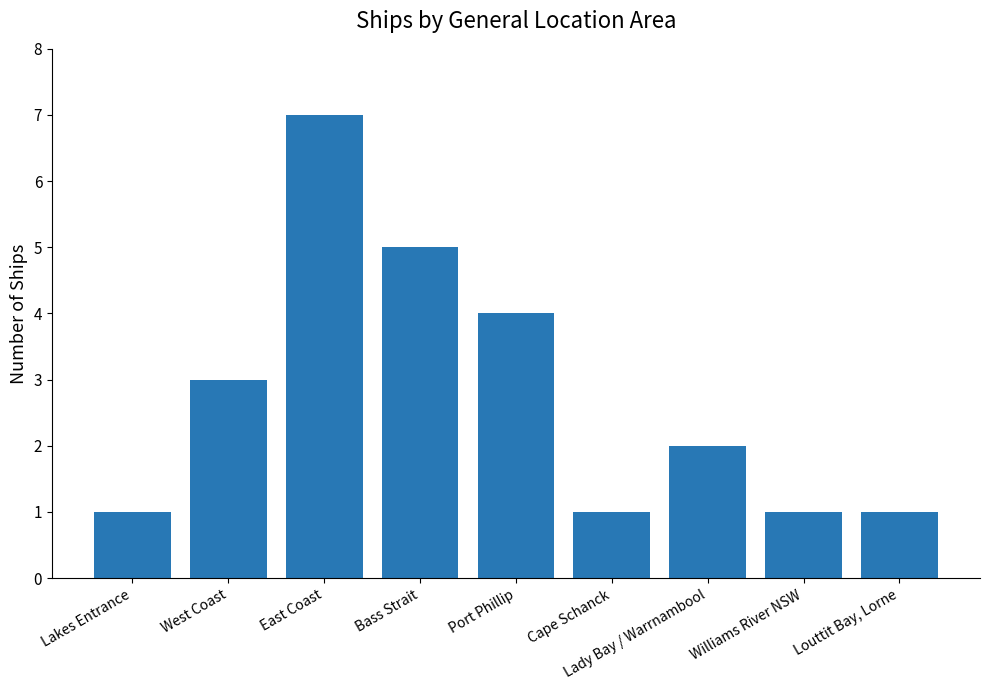

How many values are below 2?

4